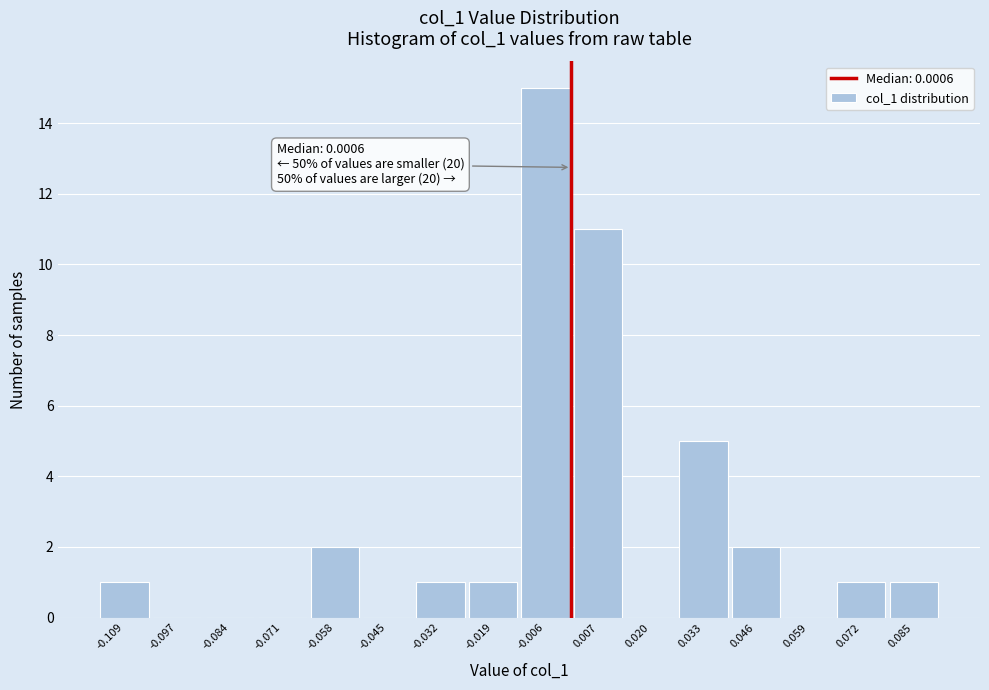

Which range on the x-axis has the tallest bar?

-0.012 to 0.000